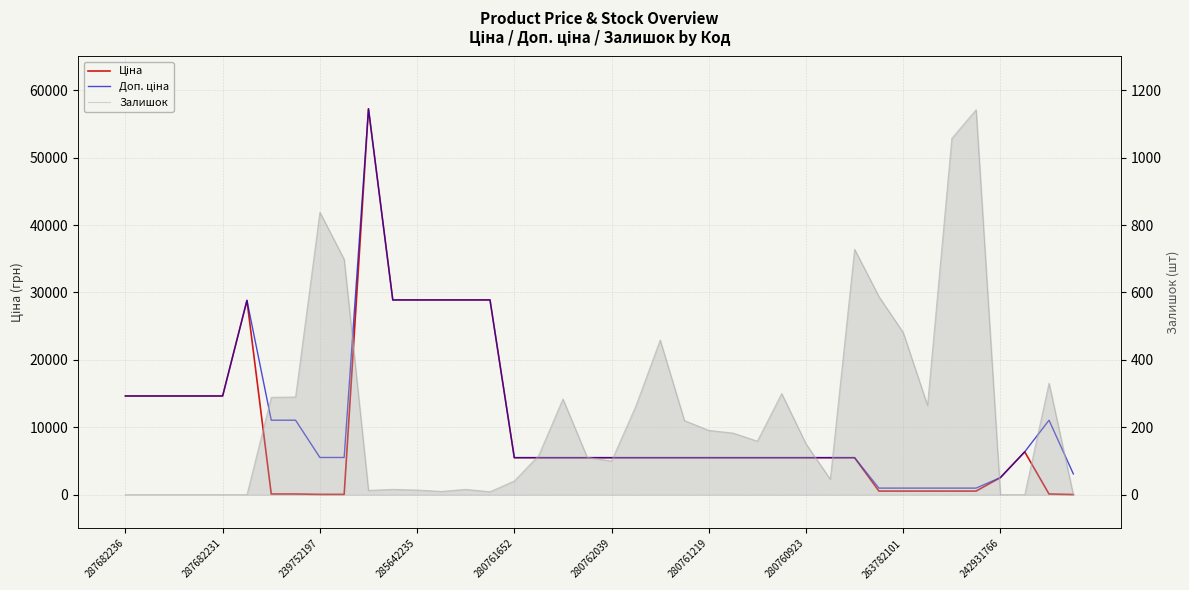

How many values in the Ціна series are below 5497?

12